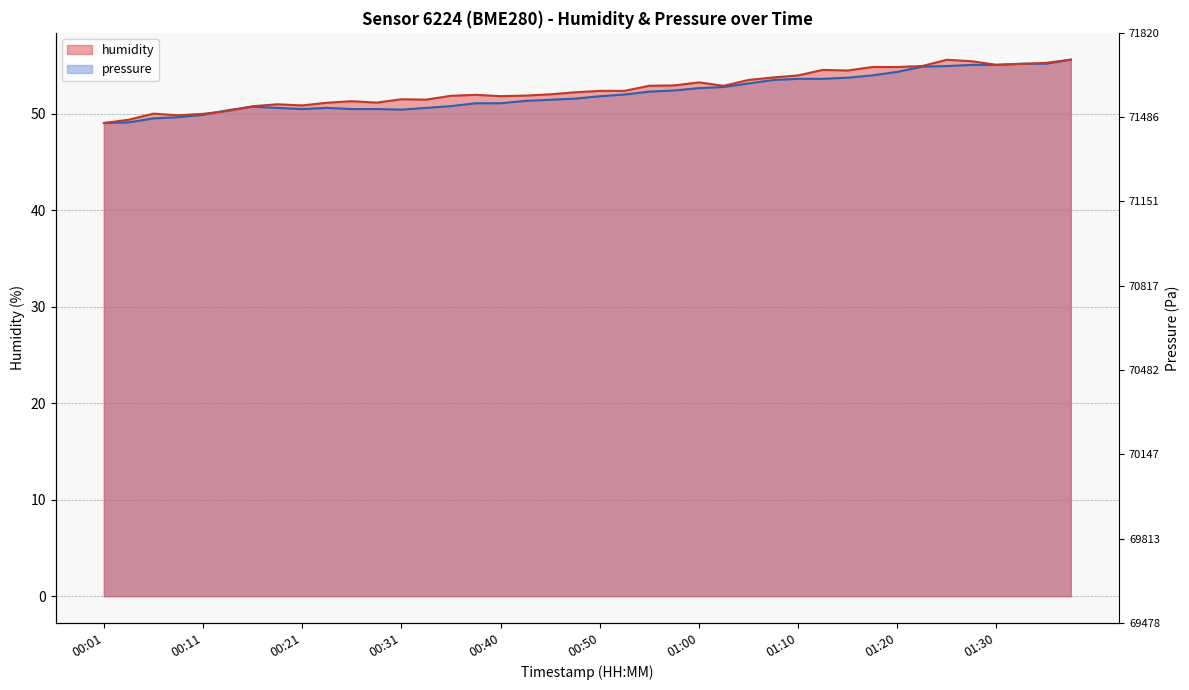

Reading left to right, list all the values displayed in this chart.

00:01=49.0	00:03=49.4	00:06=50.0	00:08=49.8	00:11=50.0	00:13=50.3	00:16=50.8	00:18=51.0	00:21=50.8	00:23=51.1	00:25=51.3	00:28=51.1	00:31=51.5	00:33=51.4	00:35=51.8	00:38=51.9	00:40=51.8	00:43=51.9	00:45=52.0	00:48=52.2	00:50=52.4	00:53=52.4	00:55=52.9	00:58=52.9	01:00=53.2	01:02=52.9	01:05=53.5	01:07=53.7	01:10=54.0	01:13=54.5	01:15=54.5	01:18=54.8	01:20=54.8	01:23=54.9	01:25=55.6	01:27=55.4	01:30=55.0	01:33=55.1	01:35=55.2	01:38=55.6